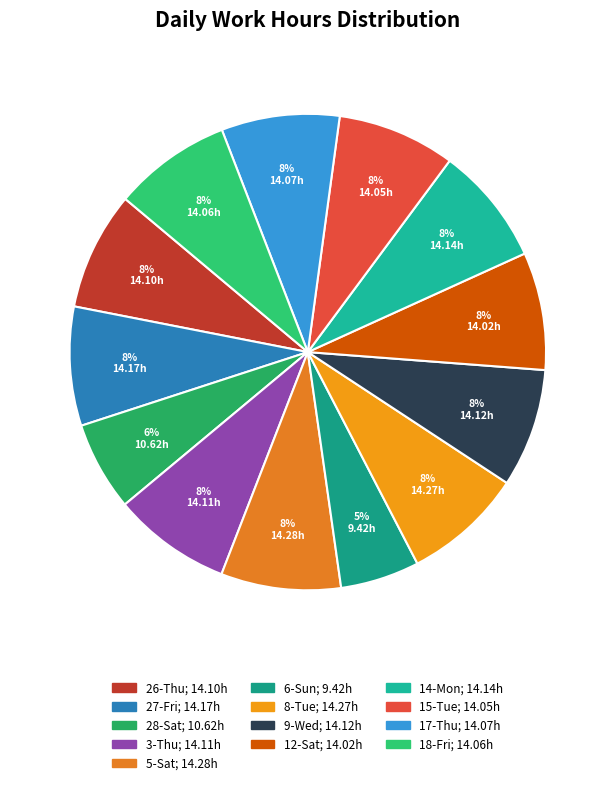

To the nearest percent, what is the difference between the largest and smallest slice percentages?

3%